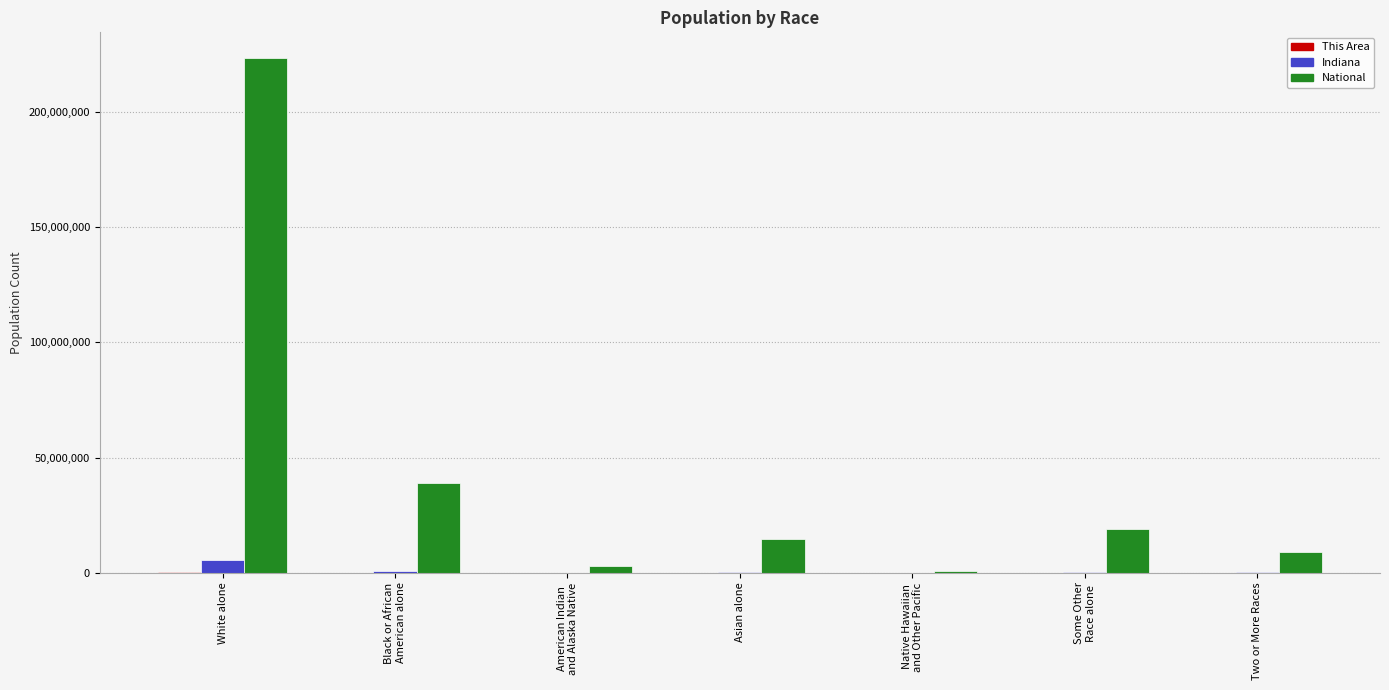

Between White alone and Two or More Races, which series saw the biggest shift?

National